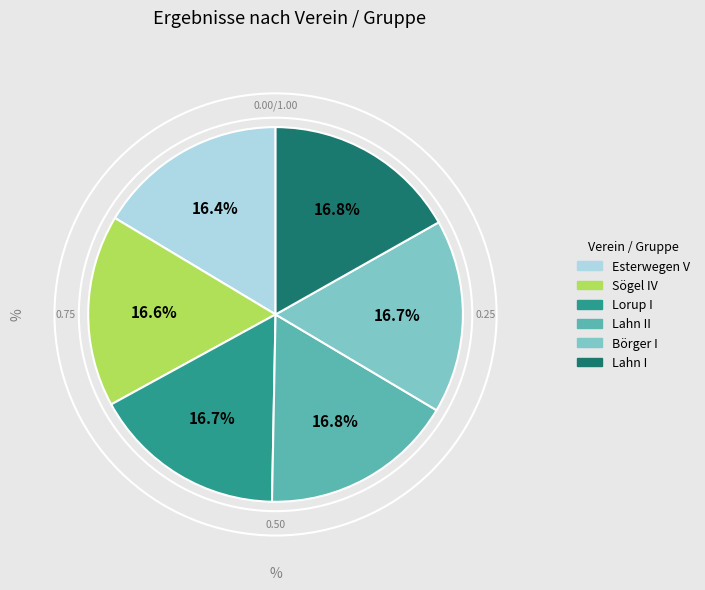

Is there any slice that represents more than half of the pie?

No